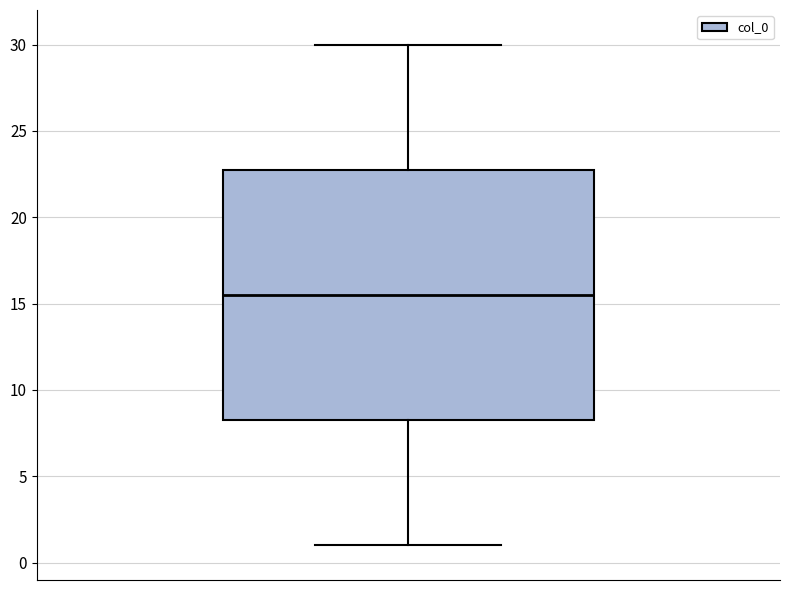

Where is the upper edge of the box on the y-axis? The values are not printed on the chart, so give them approximately, as read against the axis.

23.0